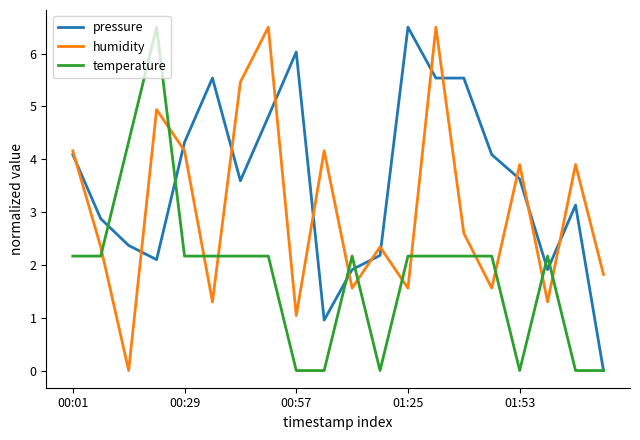

Which series has the largest total across all categories?

pressure